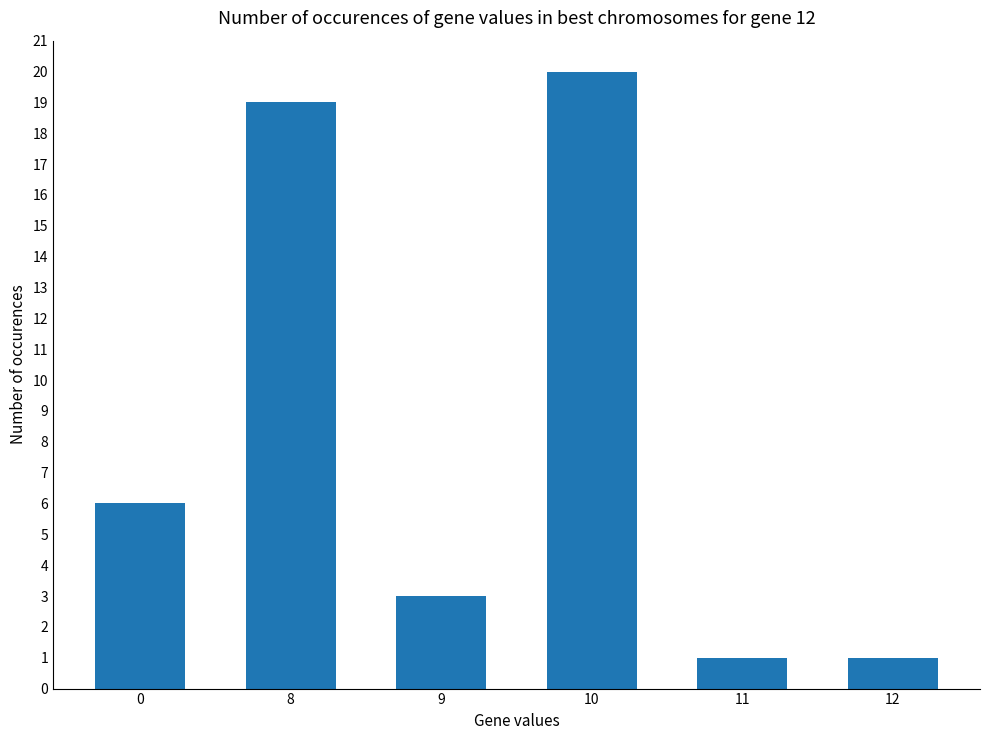

What is the maximum value shown in the chart?

20